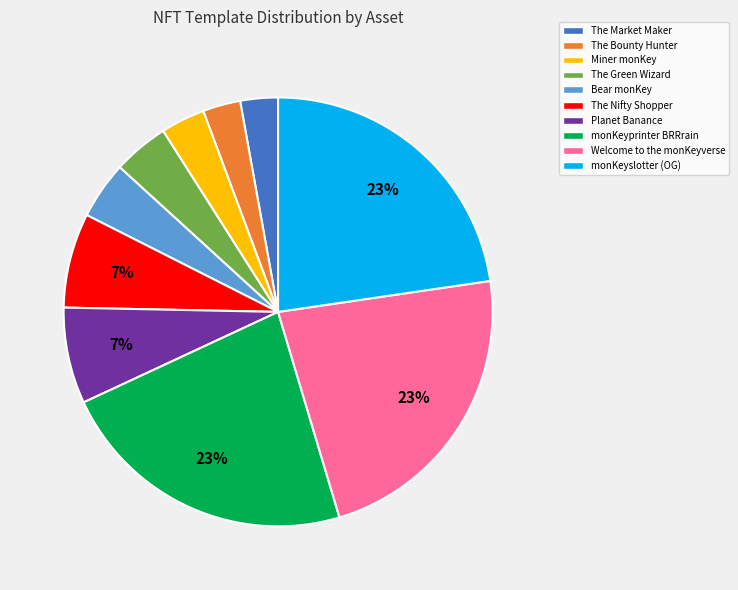

To the nearest percent, what is the difference between the largest and smallest slice percentages?

20%